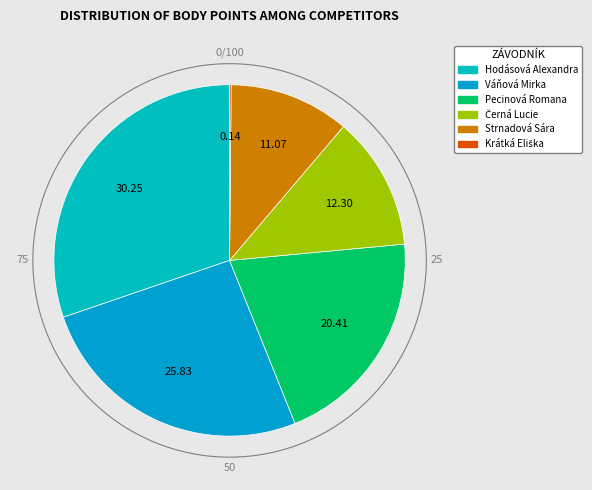

Rank the categories by value from highest to lowest.

Hodásová Alexandra, Váňová Mirka, Pecinová Romana, Černá Lucie, Strnadová Sára, Krátká Eliška